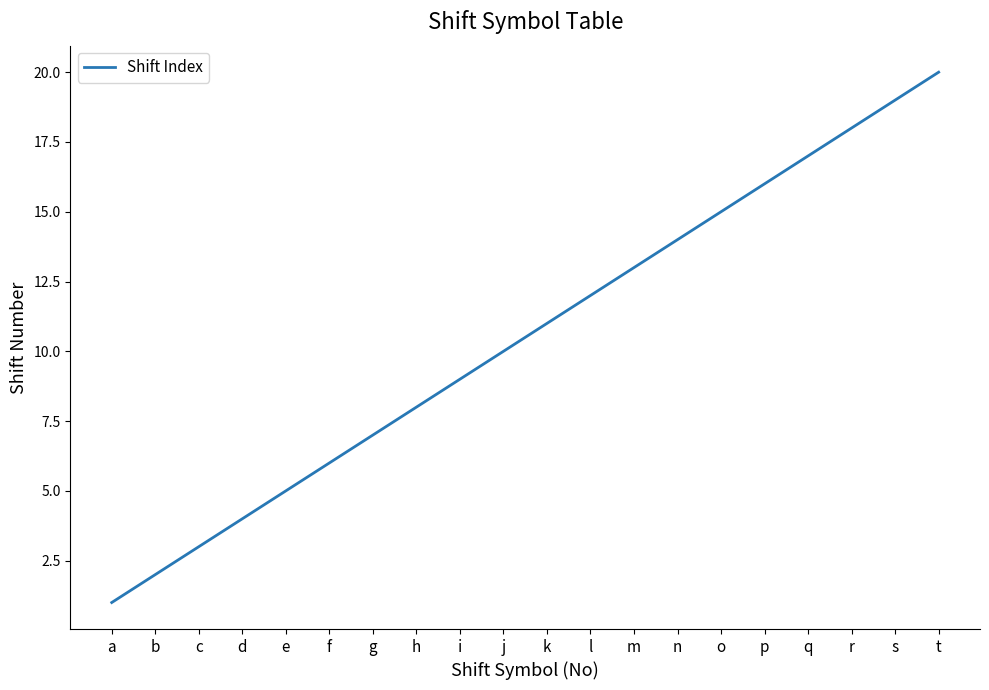

What value does the data have at m?

13